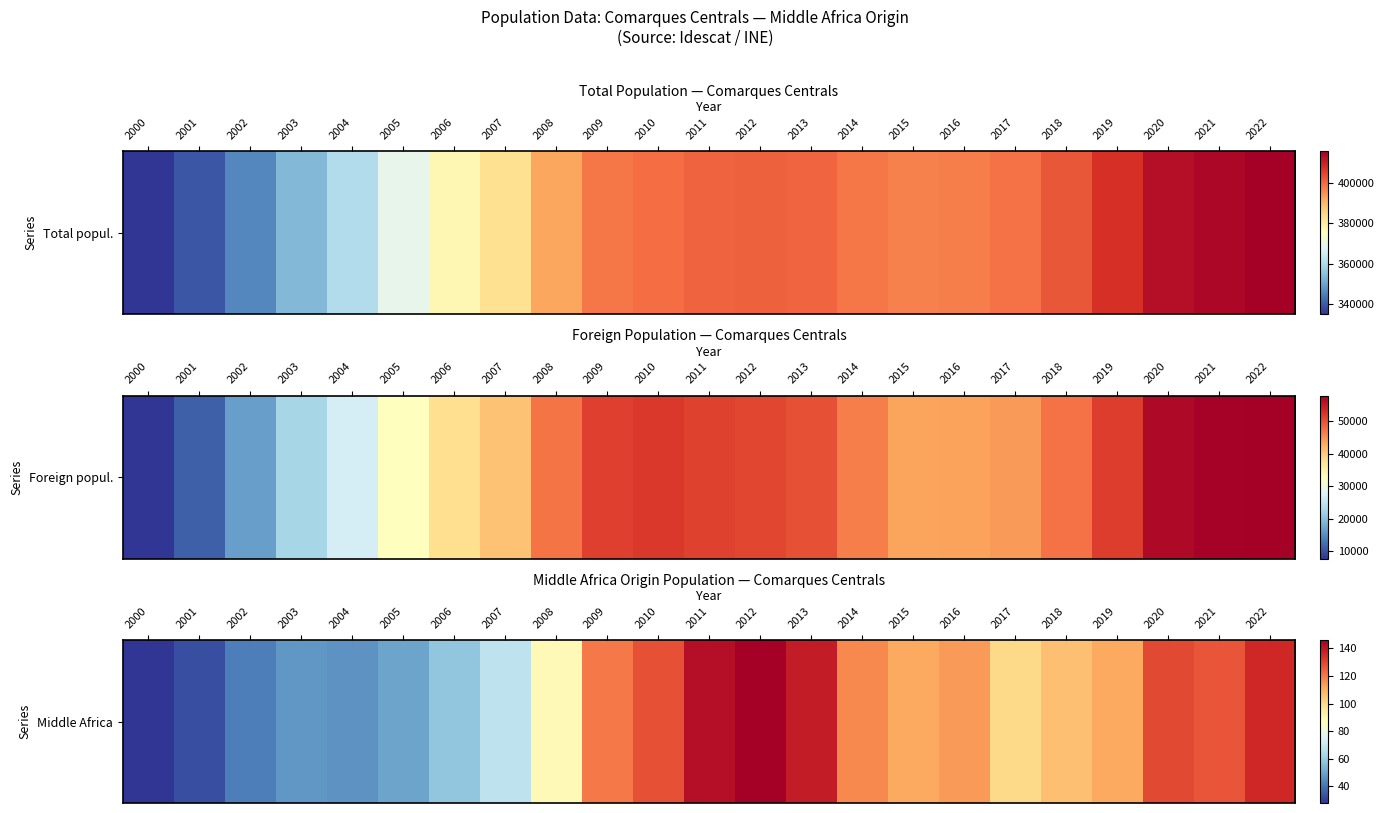

What is the approximate value at 2015?

111